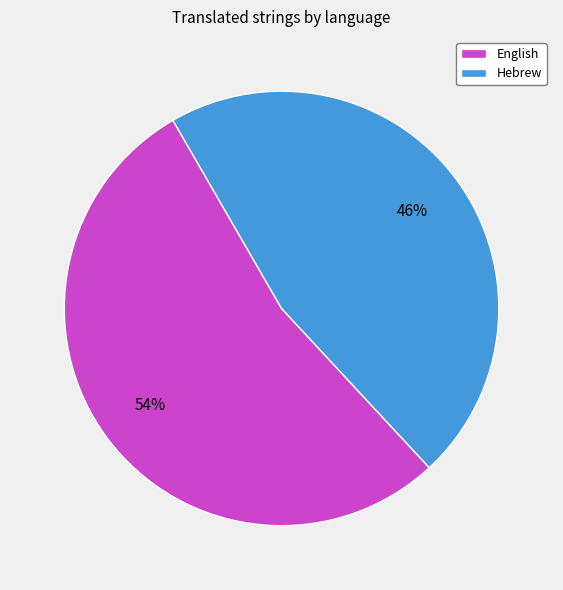

What is the ratio of the value at English to the value at Hebrew?

1.2